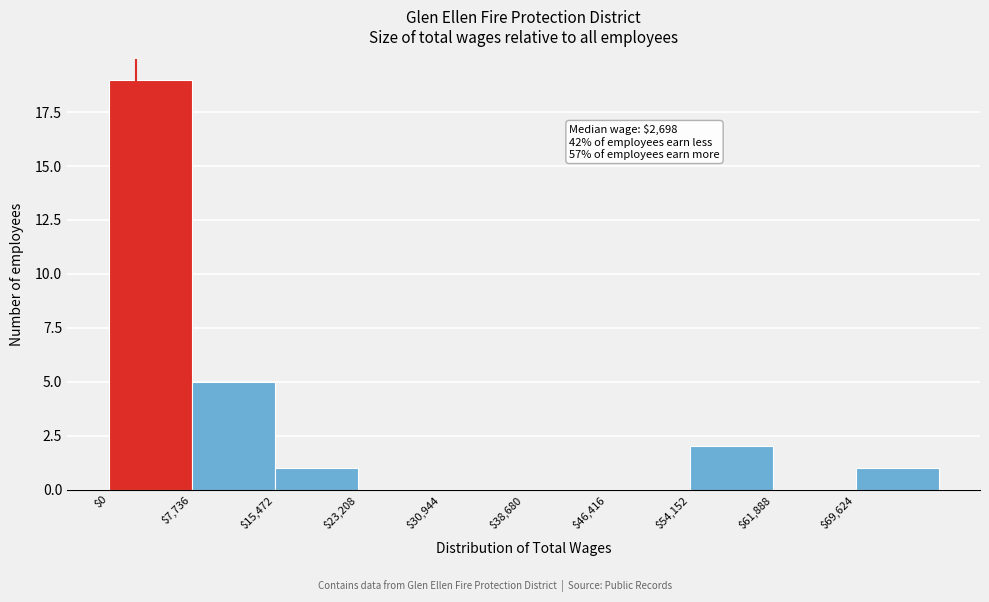

Over which range of the x-axis is the bar tallest?

0 to 8000